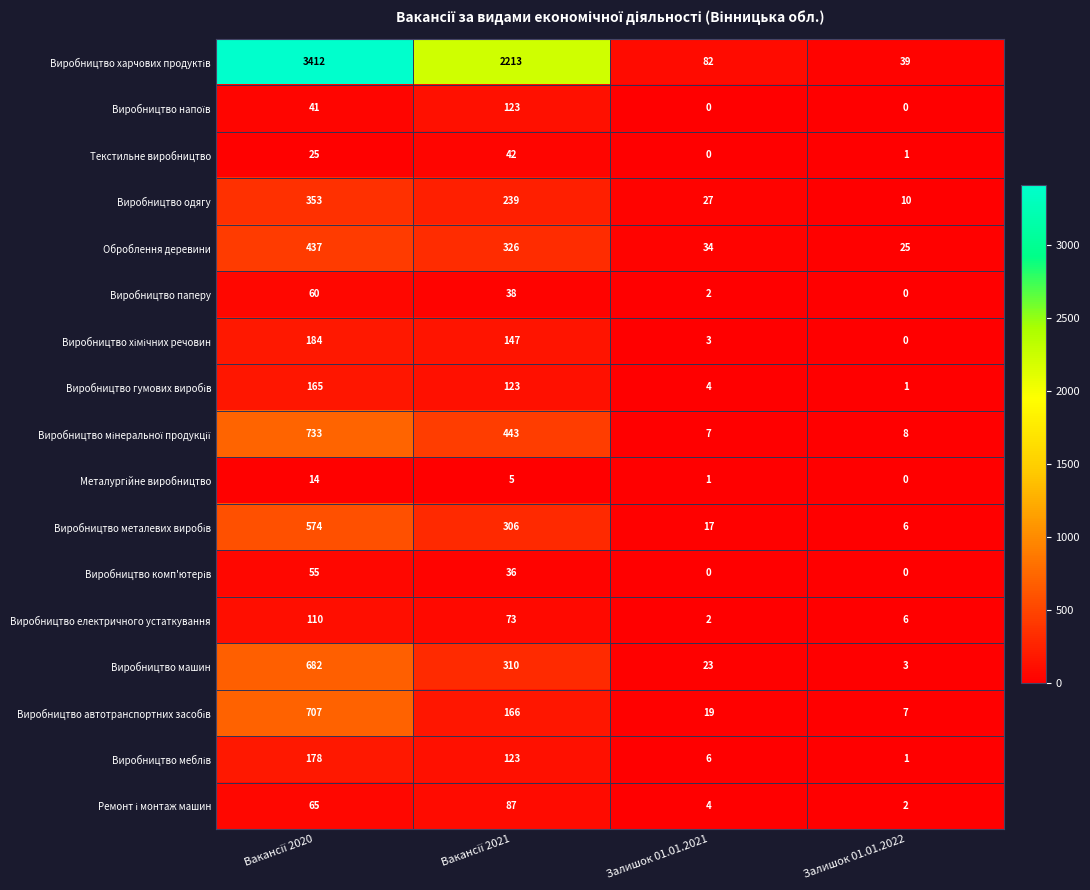

What is the total value across all series at Залишок 01.01.2022?

109